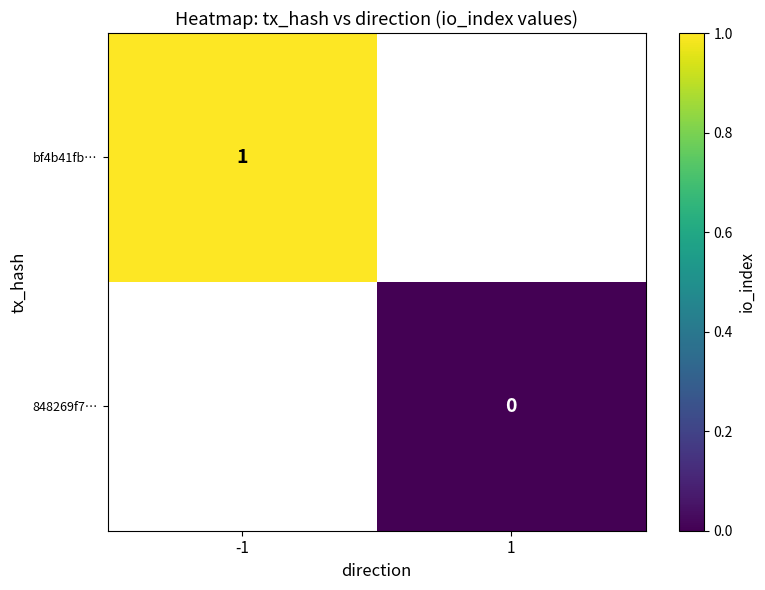

Between 1 and -1, which is larger?

-1